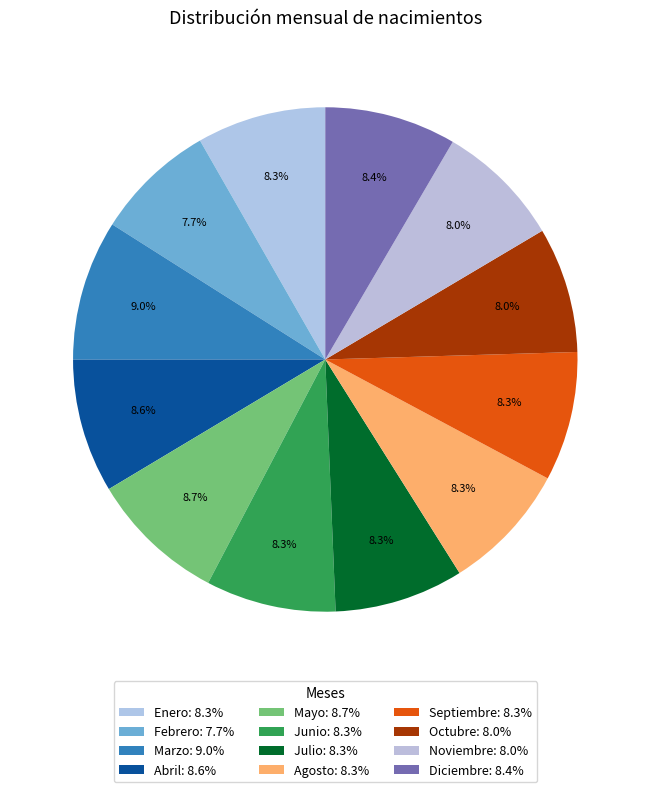

How many slices are in this pie chart?

12